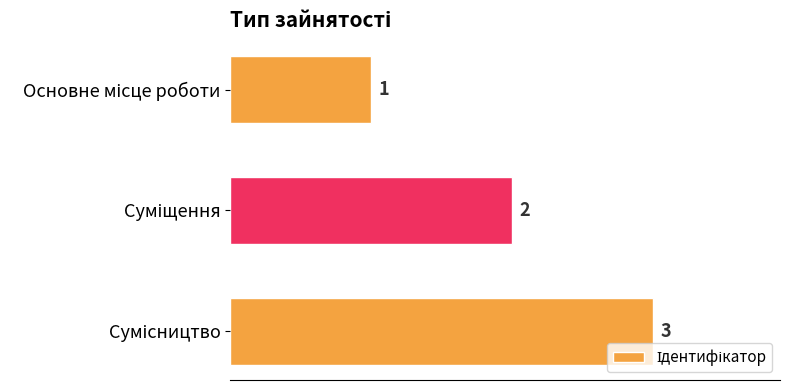

How many values are between 1 and 3?

3